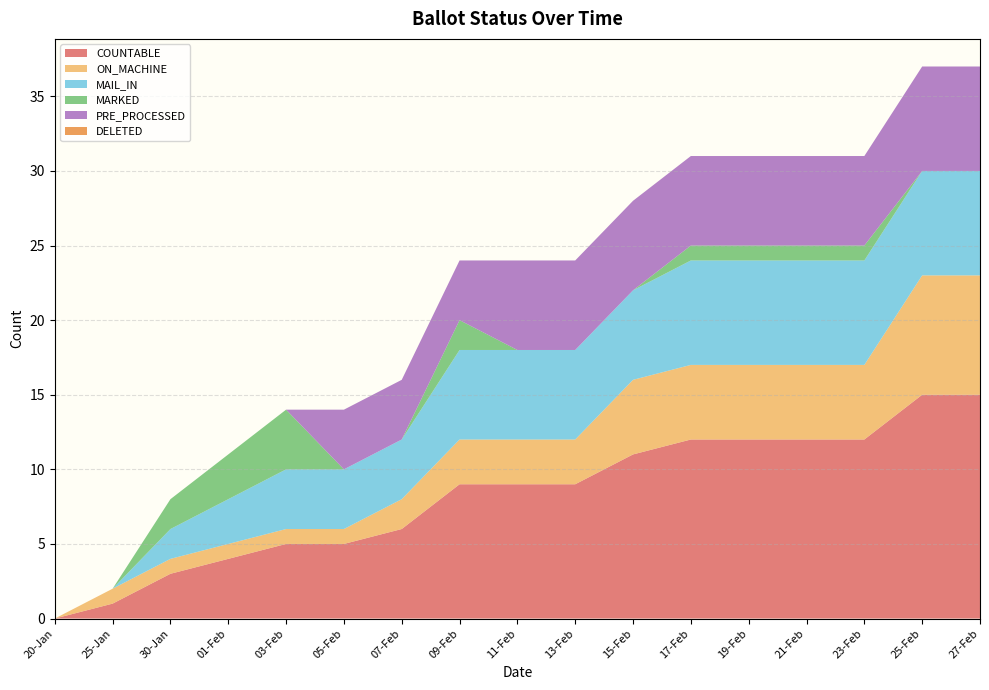

Reading left to right, transcribe all the data shown in this chart.

COUNTABLE: 0	1	3	4	5	5	6	9	9	9	11	12	12	12	12	15	15
ON_MACHINE: 0	1	1	1	1	1	2	3	3	3	5	5	5	5	5	8	8
MAIL_IN: 0	0	2	3	4	4	4	6	6	6	6	7	7	7	7	7	7
MARKED: 0	0	2	3	4	0	0	2	0	0	0	1	1	1	1	0	0
PRE_PROCESSED: 0	0	0	0	0	4	4	4	6	6	6	6	6	6	6	7	7
DELETED: 0	0	0	0	0	0	0	0	0	0	0	0	0	0	0	0	0